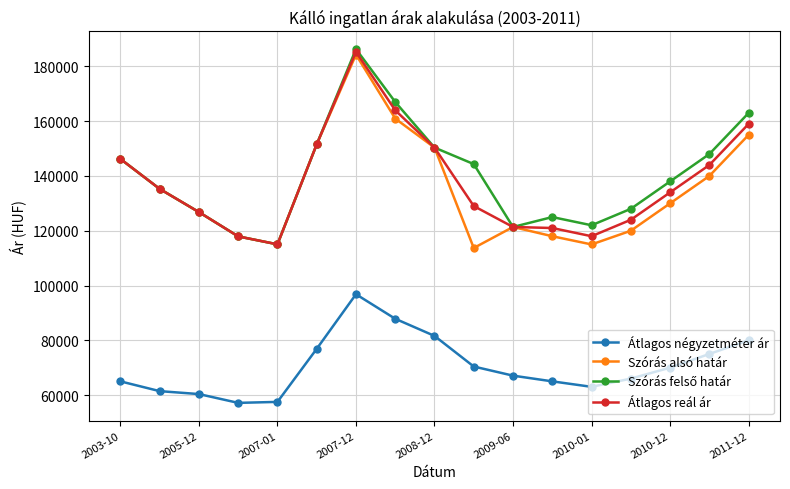

True or false: Átlagos reál ár has more than 2 points higher than both neighbors.

False